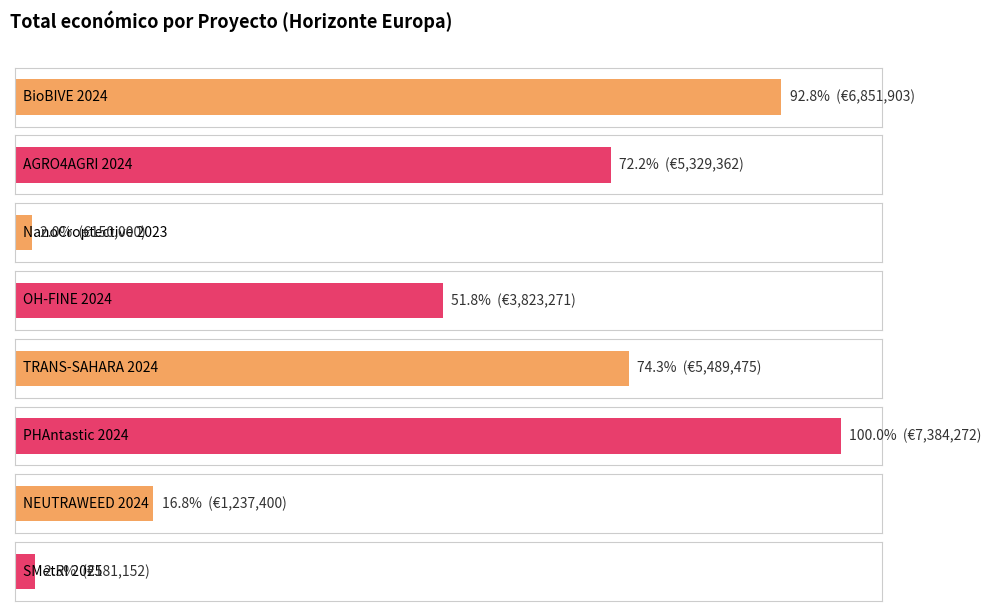

Which label corresponds to the smallest value in the chart?

NanoCroptective 2023